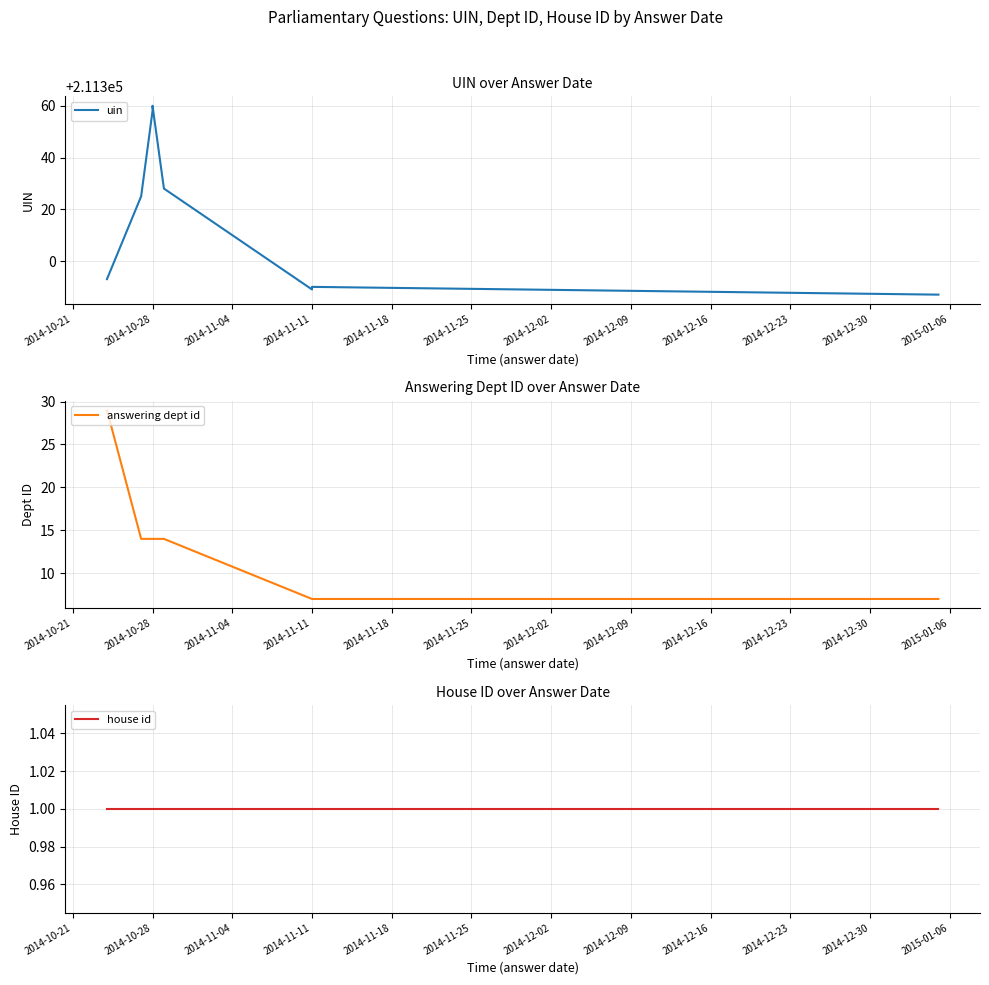

Which series has the widest spread of values?

uin